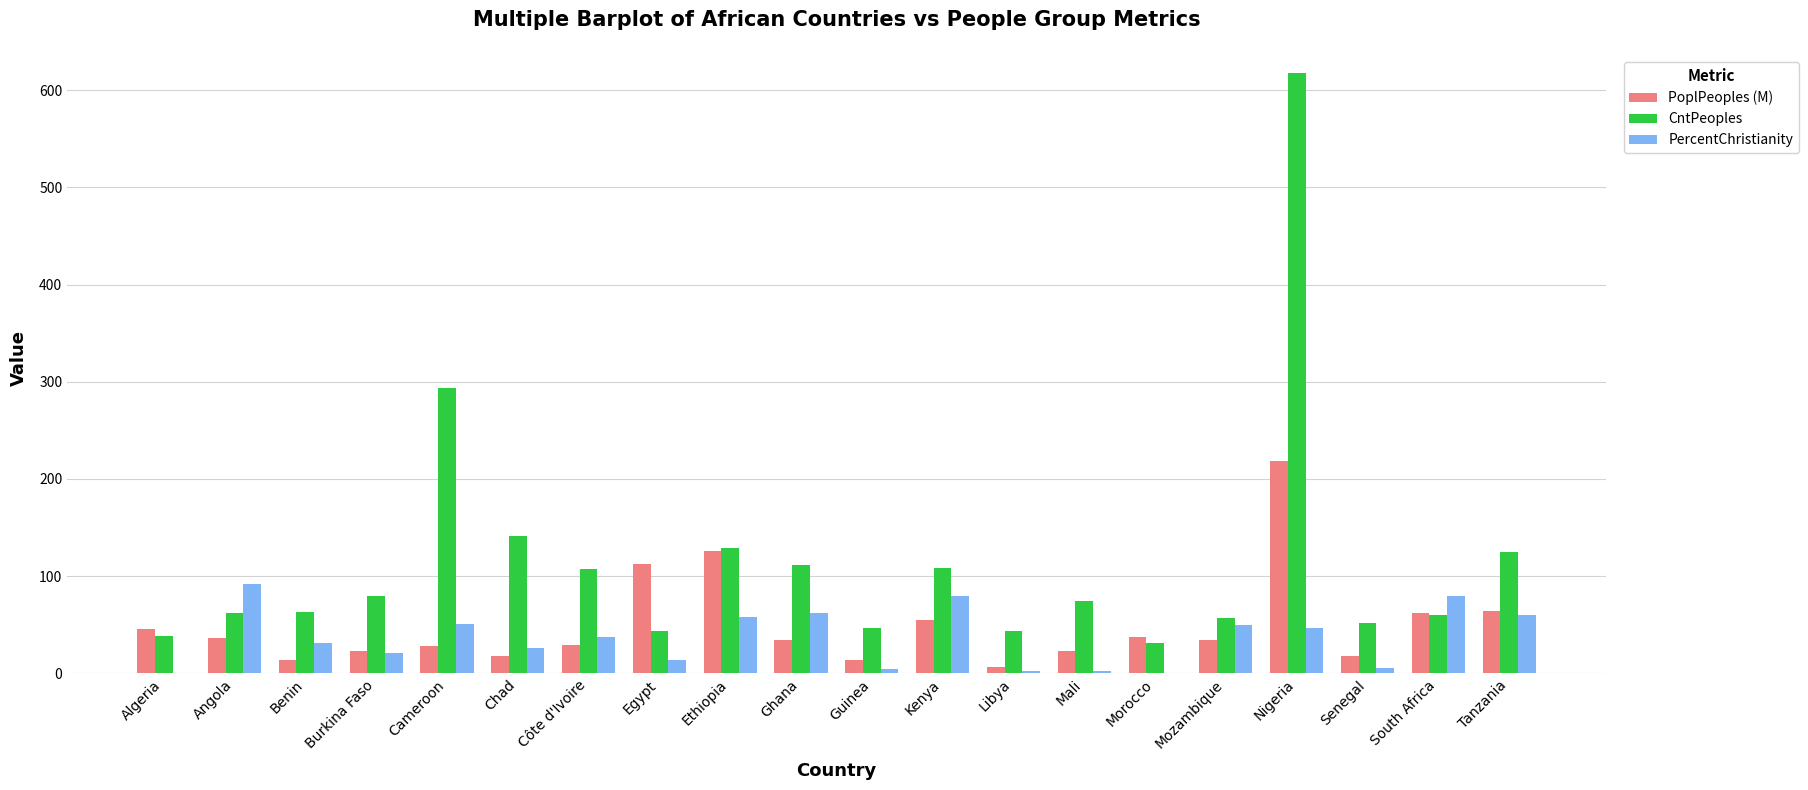

What value does the PoplPeoples (M) series have at Cameroon?

28.5